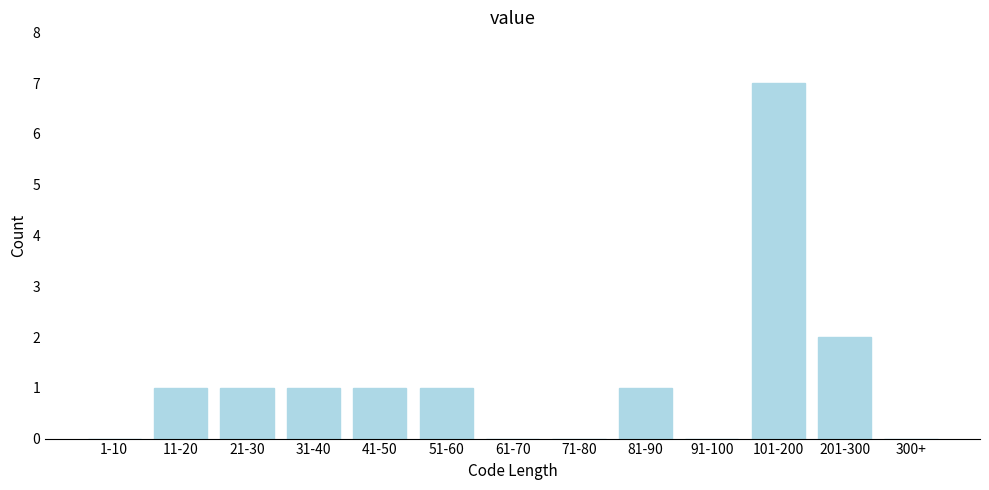

Reading left to right, list all the values displayed in this chart.

1-10=0	11-20=1	21-30=1	31-40=1	41-50=1	51-60=1	61-70=0	71-80=0	81-90=1	91-100=0	101-200=7	201-300=2	300+=0